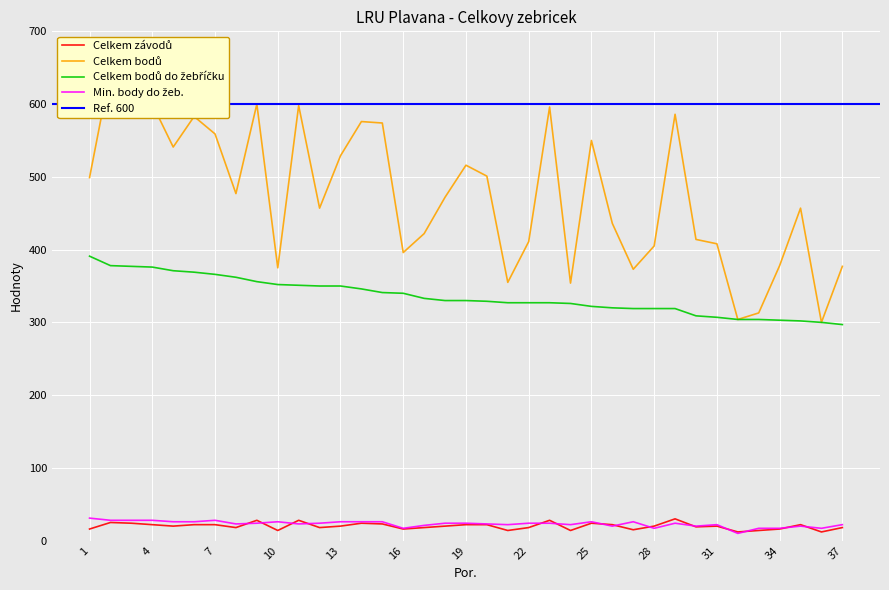

How many values in the Min. body do žeb. series exceed 24?

13